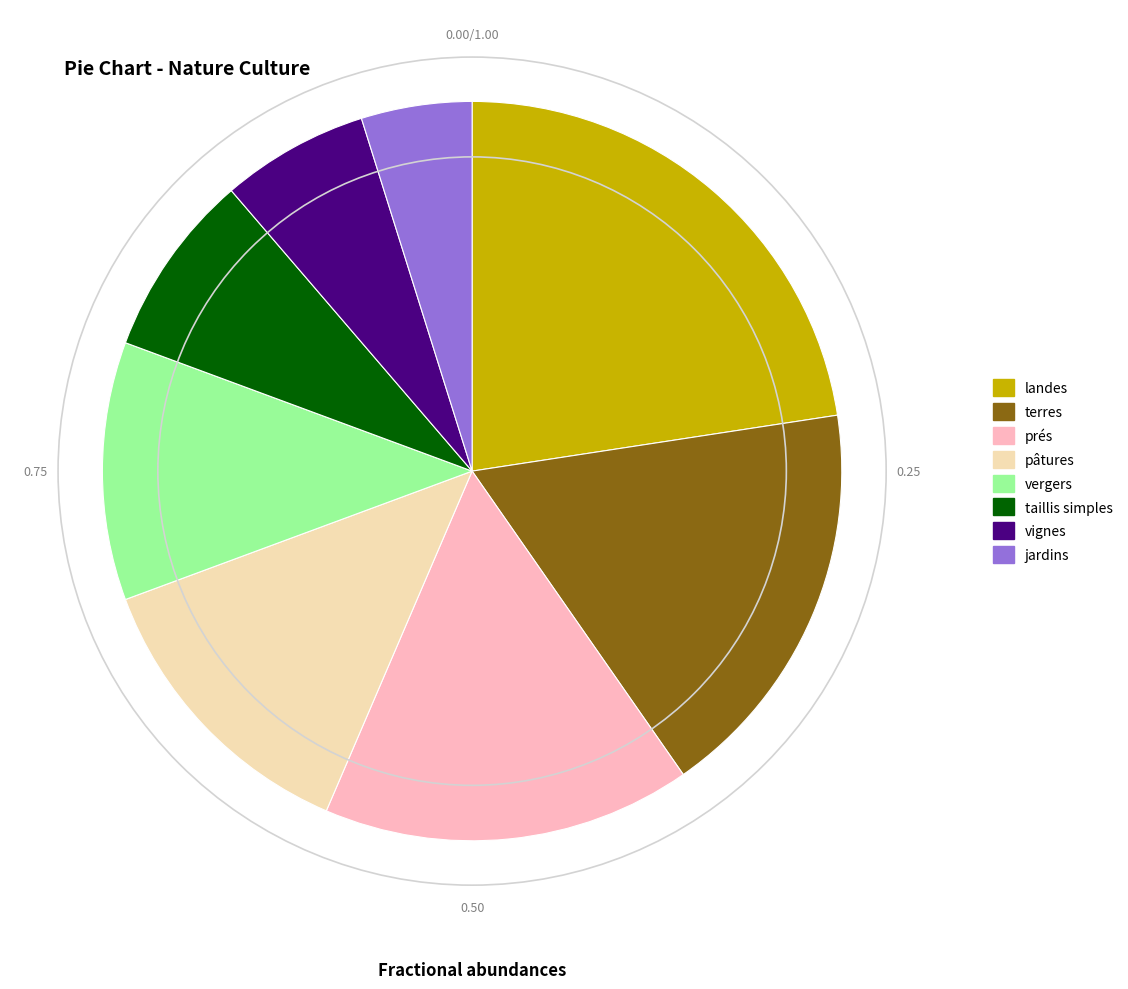

Does taillis simples account for over 50% of the chart?

No